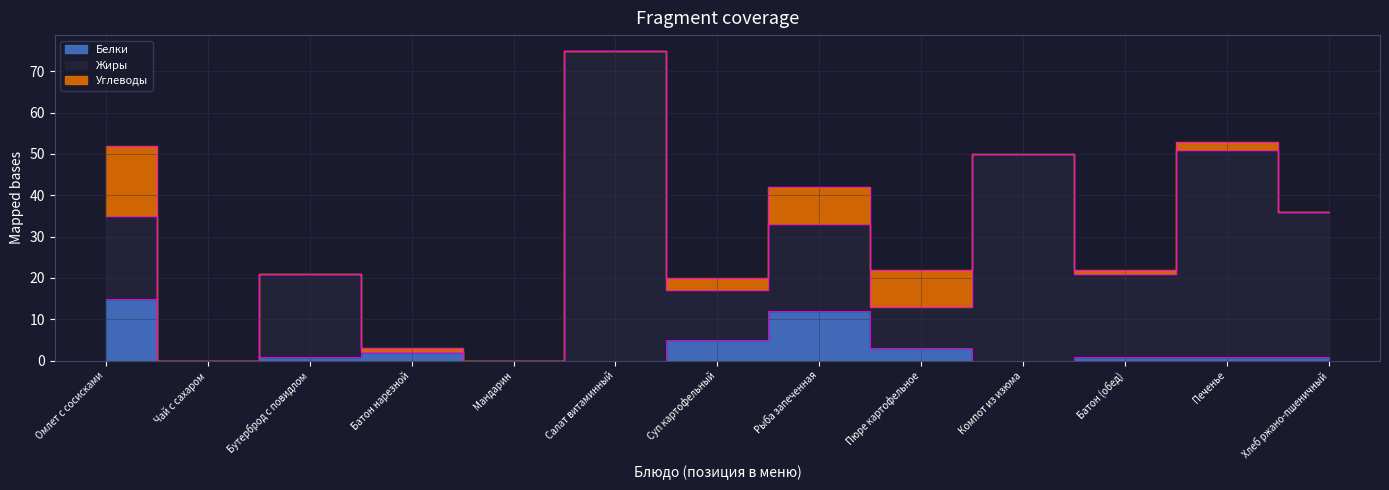

Which series has the largest total across all categories?

Жиры